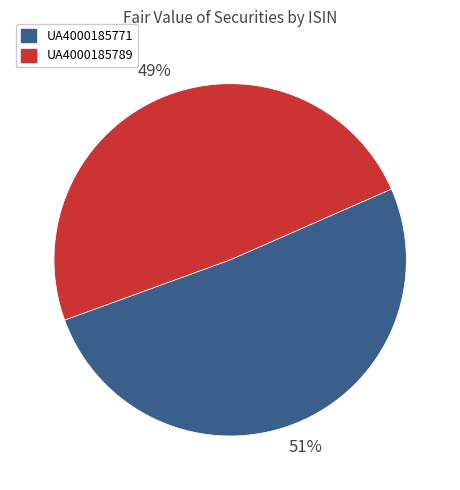

Does UA4000185789 represent more than half of the total?

No